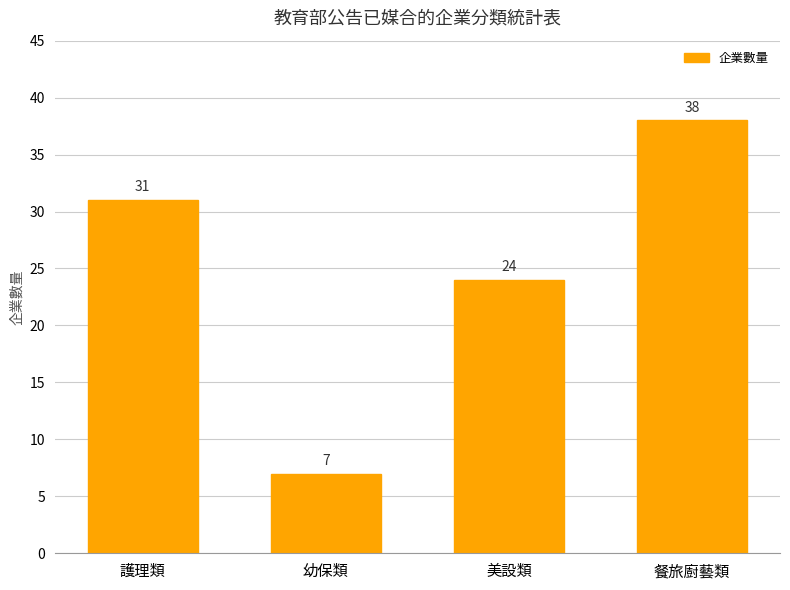

What is the difference between the values at 護理類 and 幼保類?

24